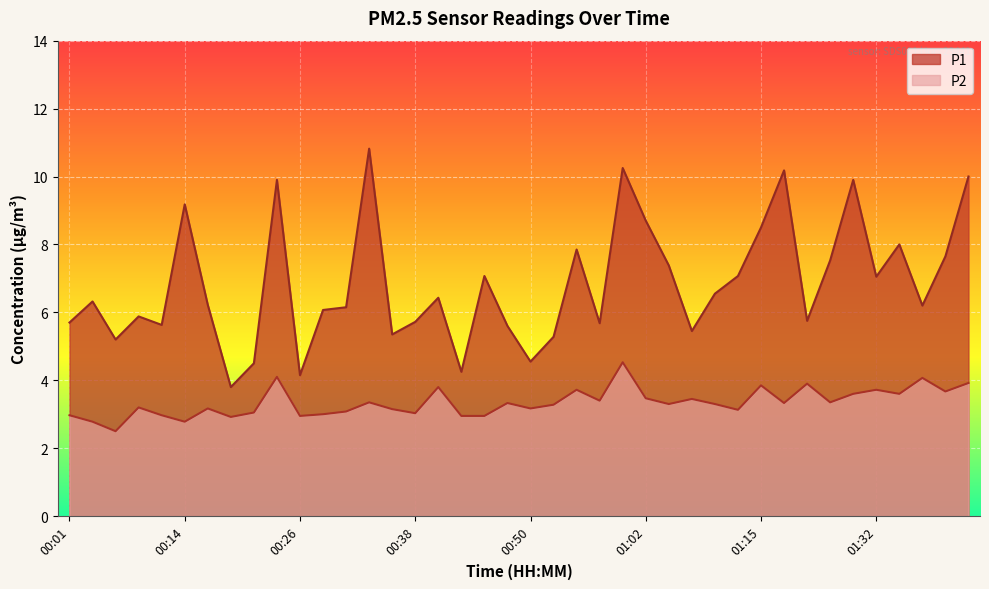

What is the difference between the P2 values at 01:10 and 00:09?

0.1